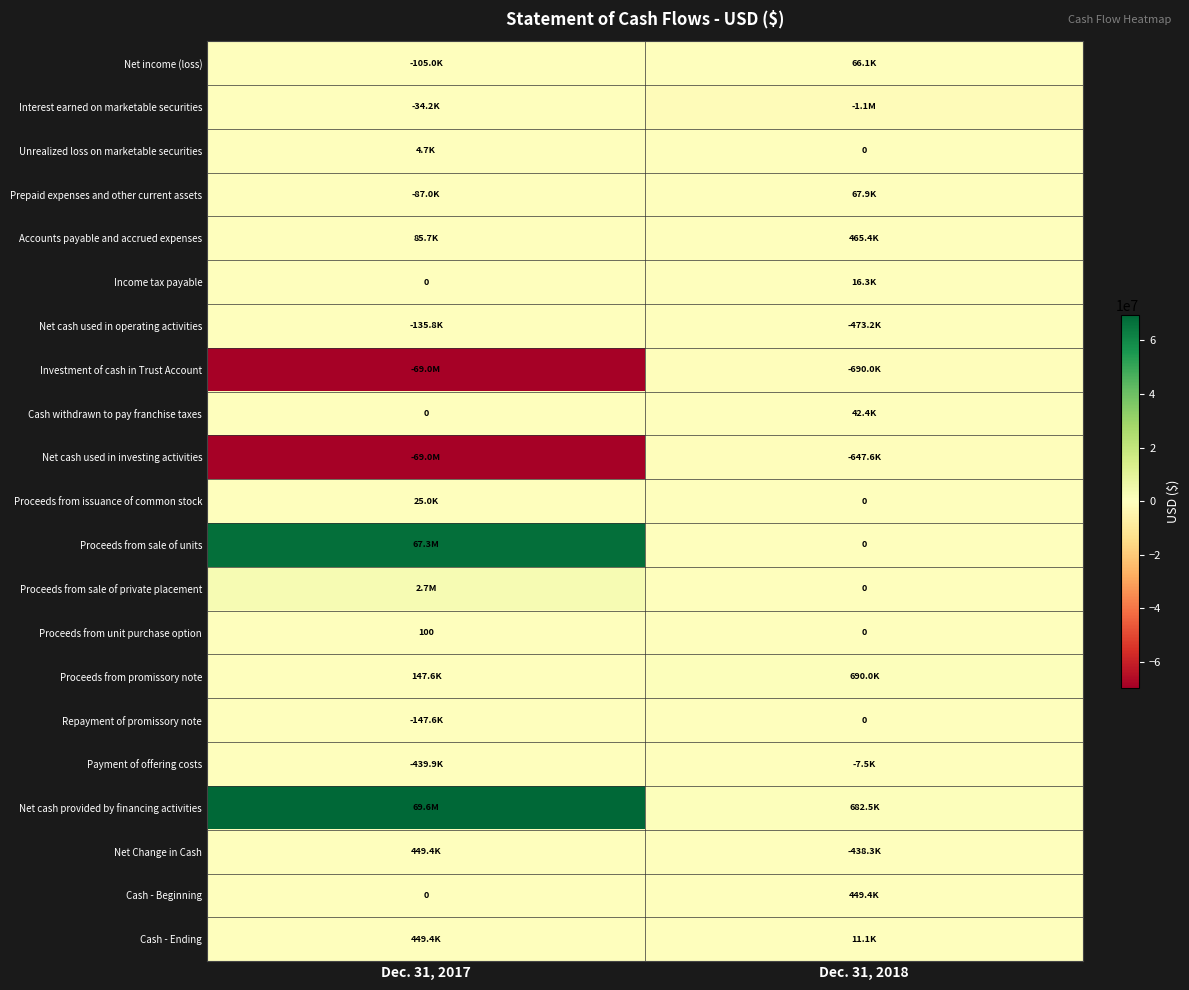

At how many categories does at least one series exceed 31419002?

1